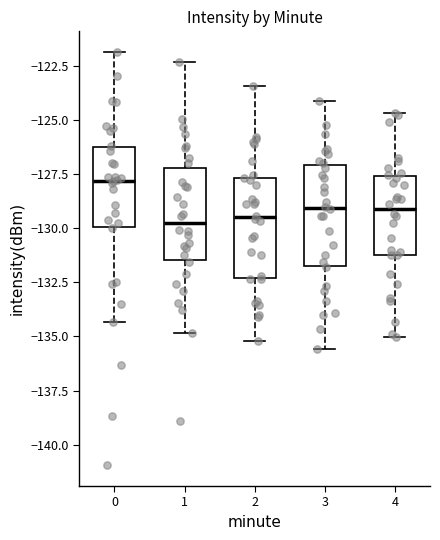

Where does the median line of the box at x = 3 sit on the y-axis? The values are not printed on the chart, so give them approximately, as read against the axis.

-129.0